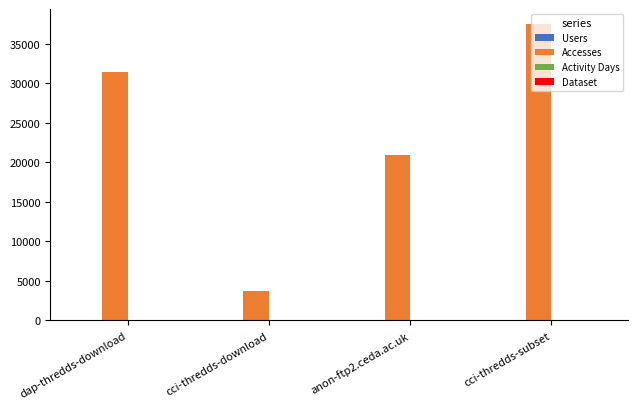

Which label corresponds to the largest value in the chart?

cci-thredds-subset